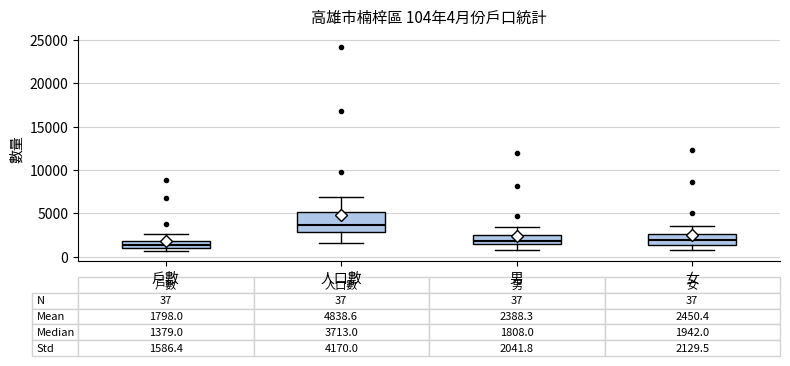

Which box is the tallest, from its lower edge to its upper edge?

人口數